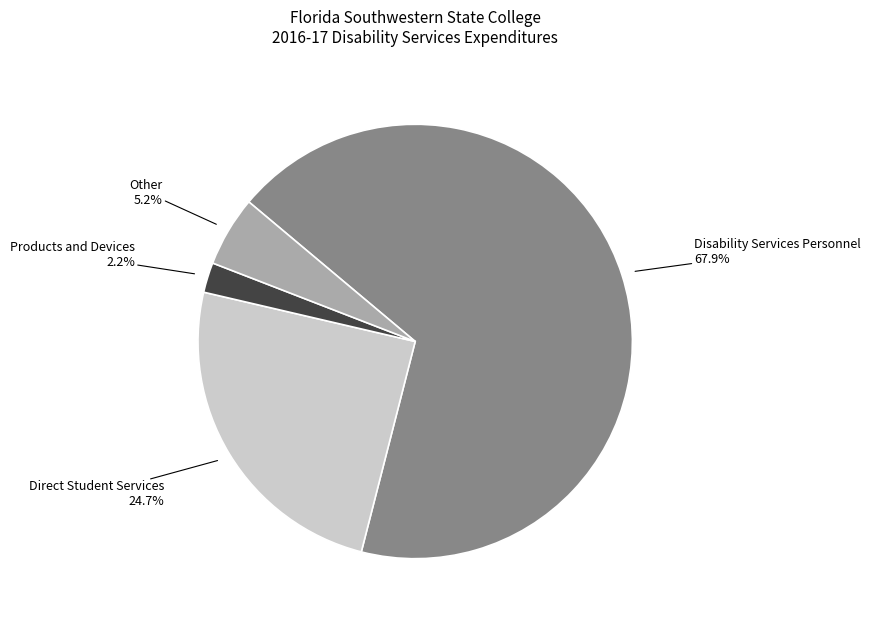

How many slices are in this pie chart?

4